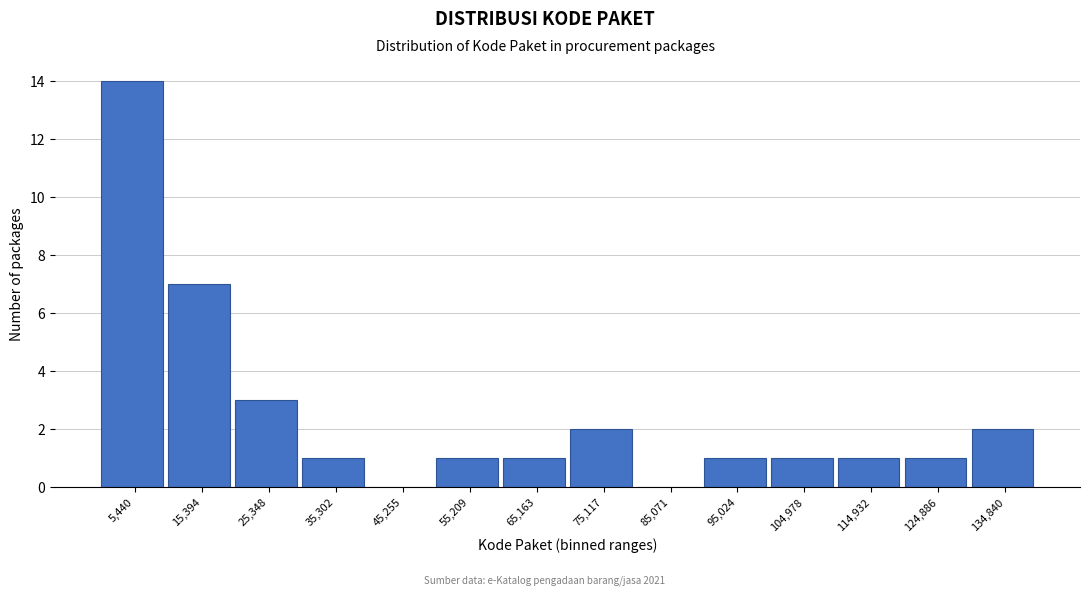

How tall is the bar that spans 110000 to 120000 on the x-axis? Neither the bar edges nor the heights are printed on the chart, so give them approximately, as read against the axes.

1